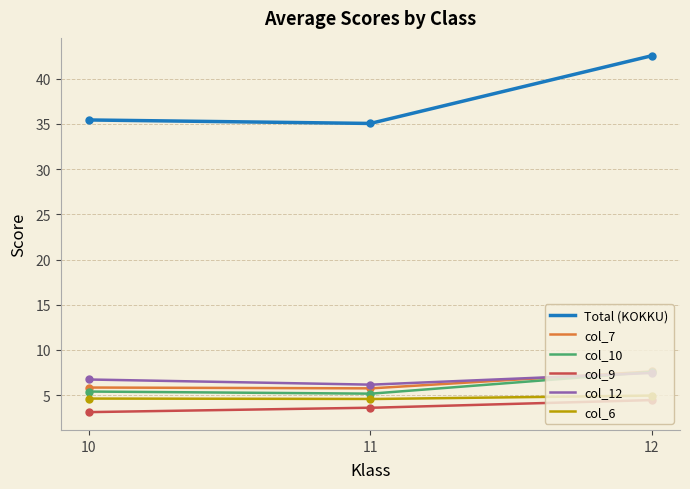

What is the average value of the col_9 series?

3.7